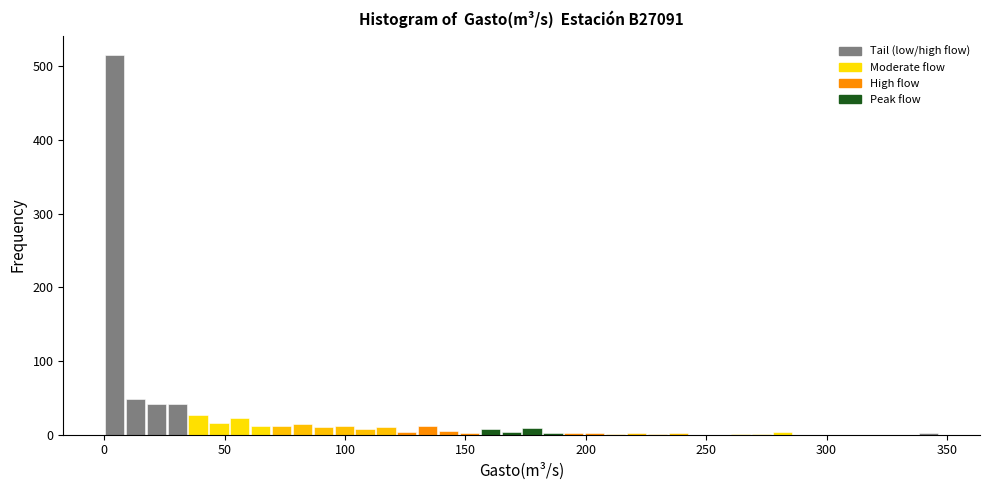

Read against the x-axis, roughly where is the centre of the tallest bar?

5